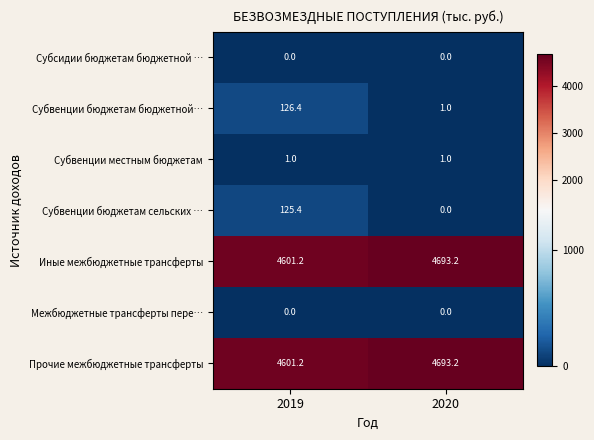

What is the approximate value of Иные межбюджетные трансферты at 2020?

4693.2